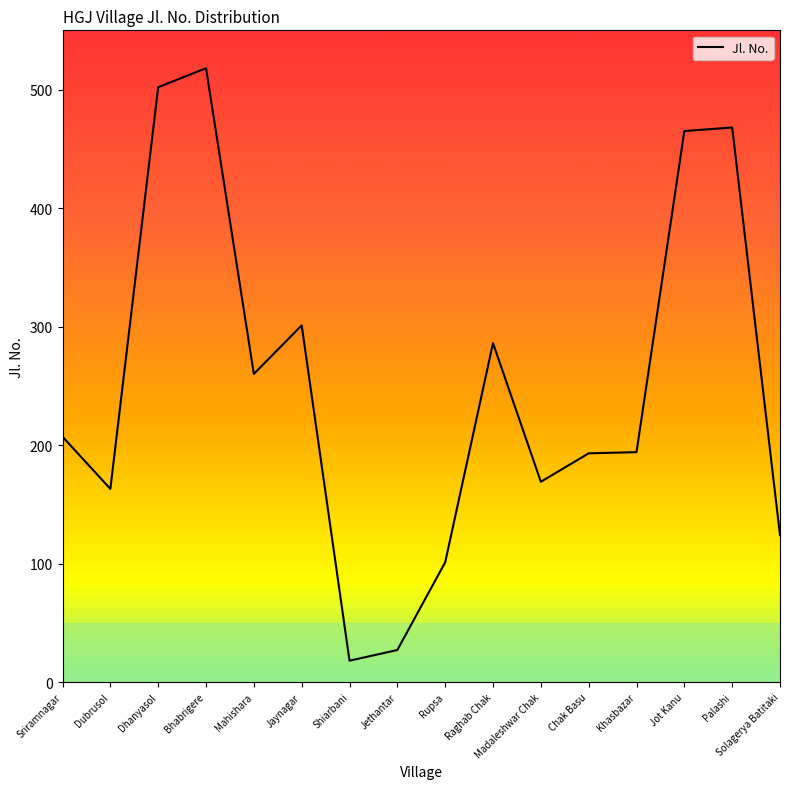

How many categories are shown in the chart?

16